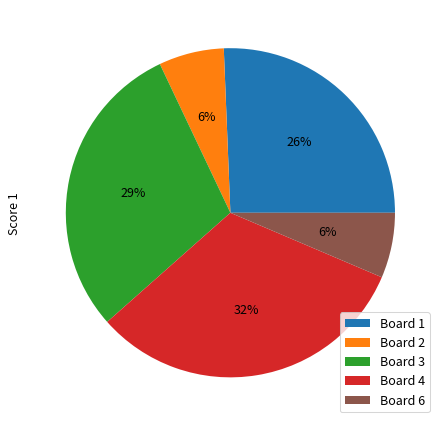

Count the number of slices in the pie.

5